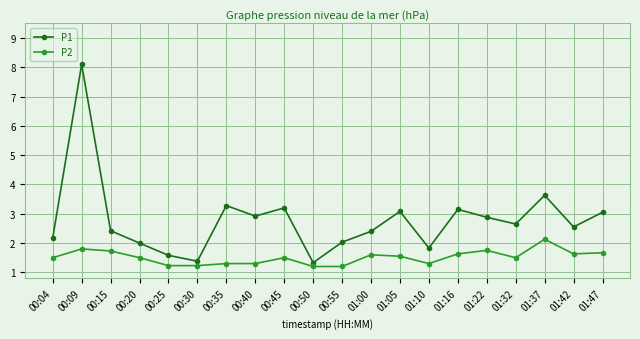

What is the difference between the maximum and minimum values in the P2 series?

0.9